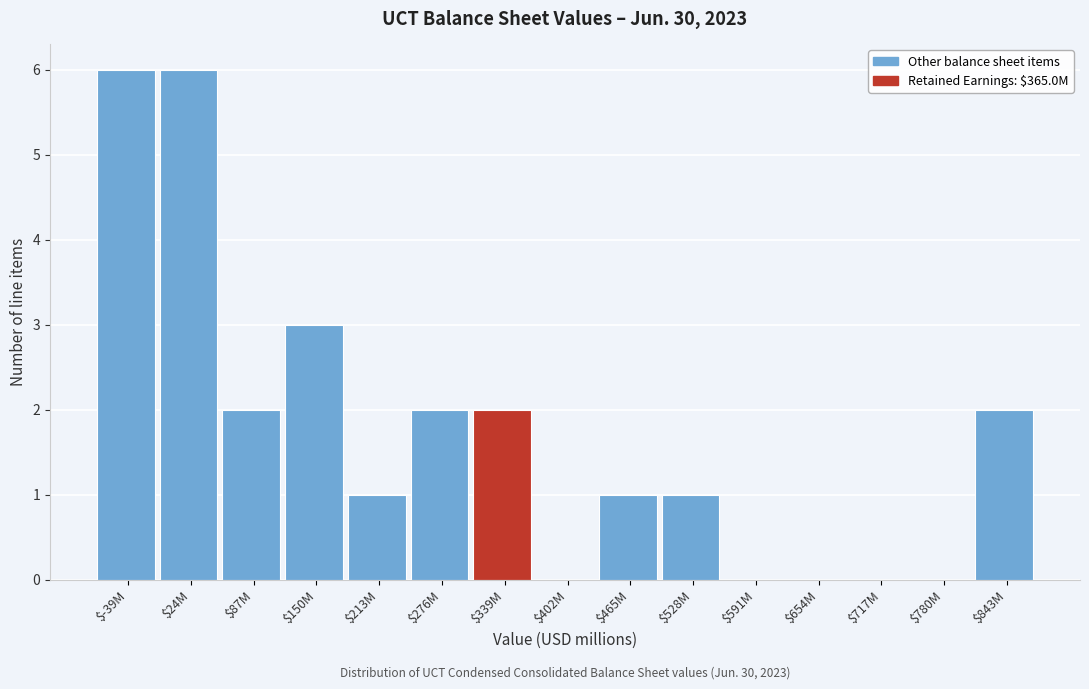

What is the sum of all values?

26